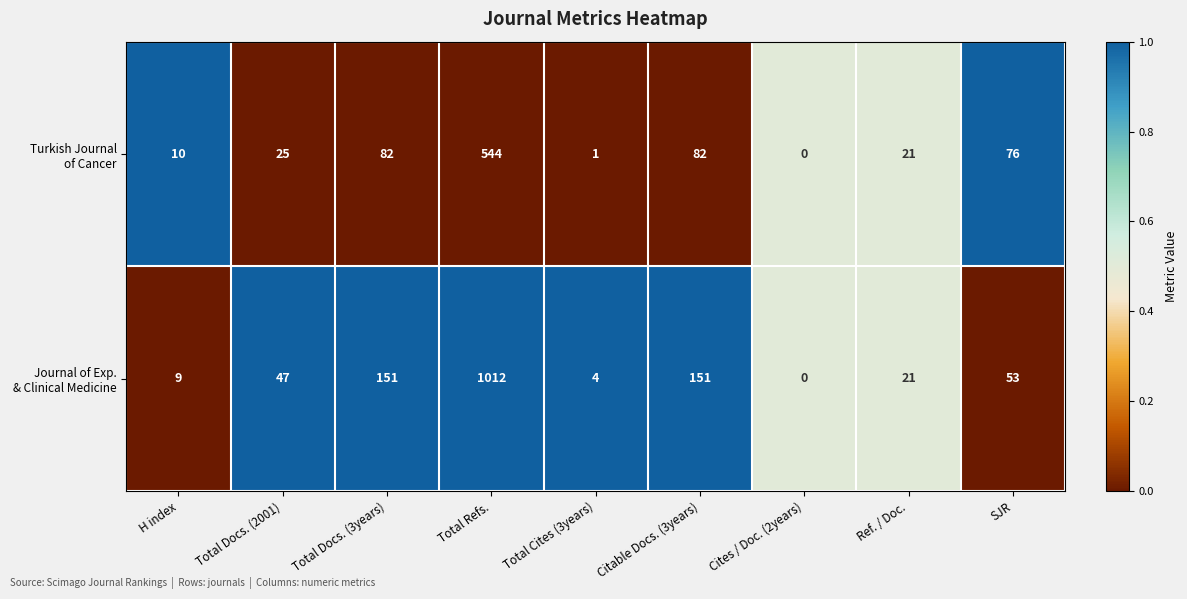

At which category is the sum across all series the highest?

Total Refs.